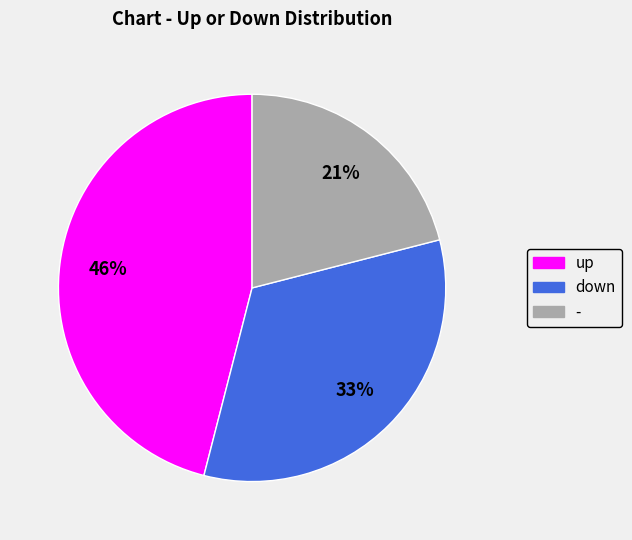

To the nearest percent, what is the difference between the - and up slice percentages?

25%